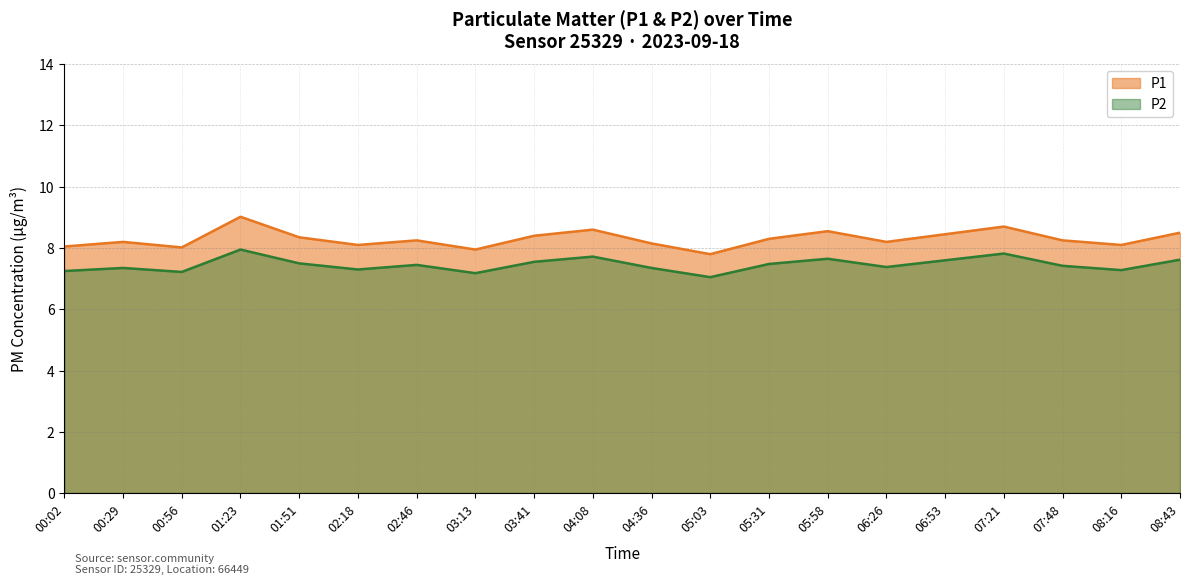

Does the chart display data point markers on the line(s)?

No